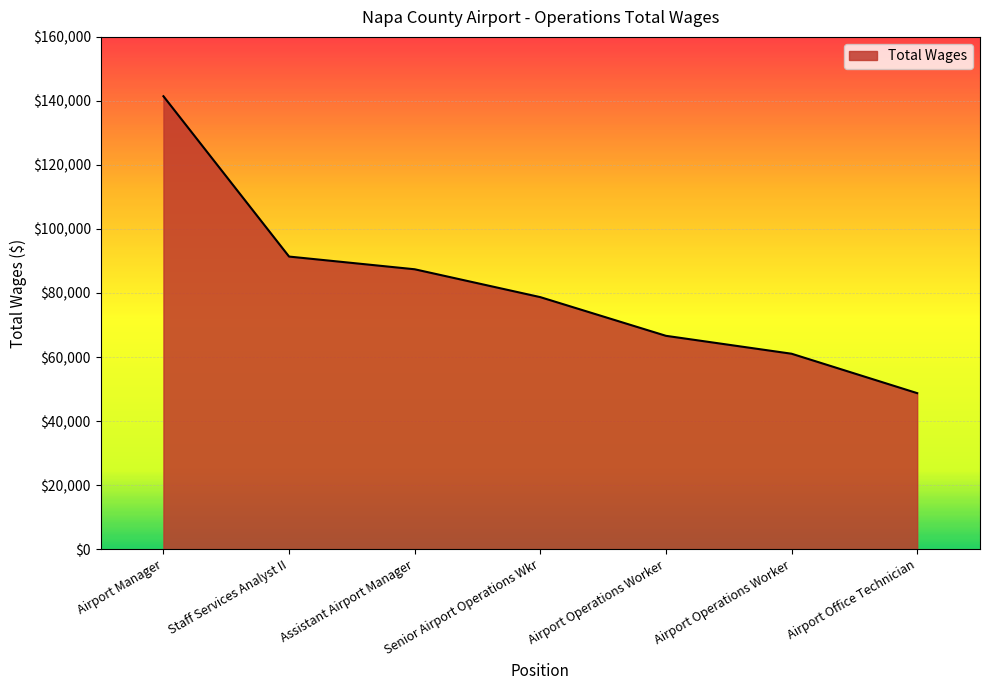

Reading left to right, list all the values displayed in this chart.

141463	91386	87418	78713	66634	61039	48729